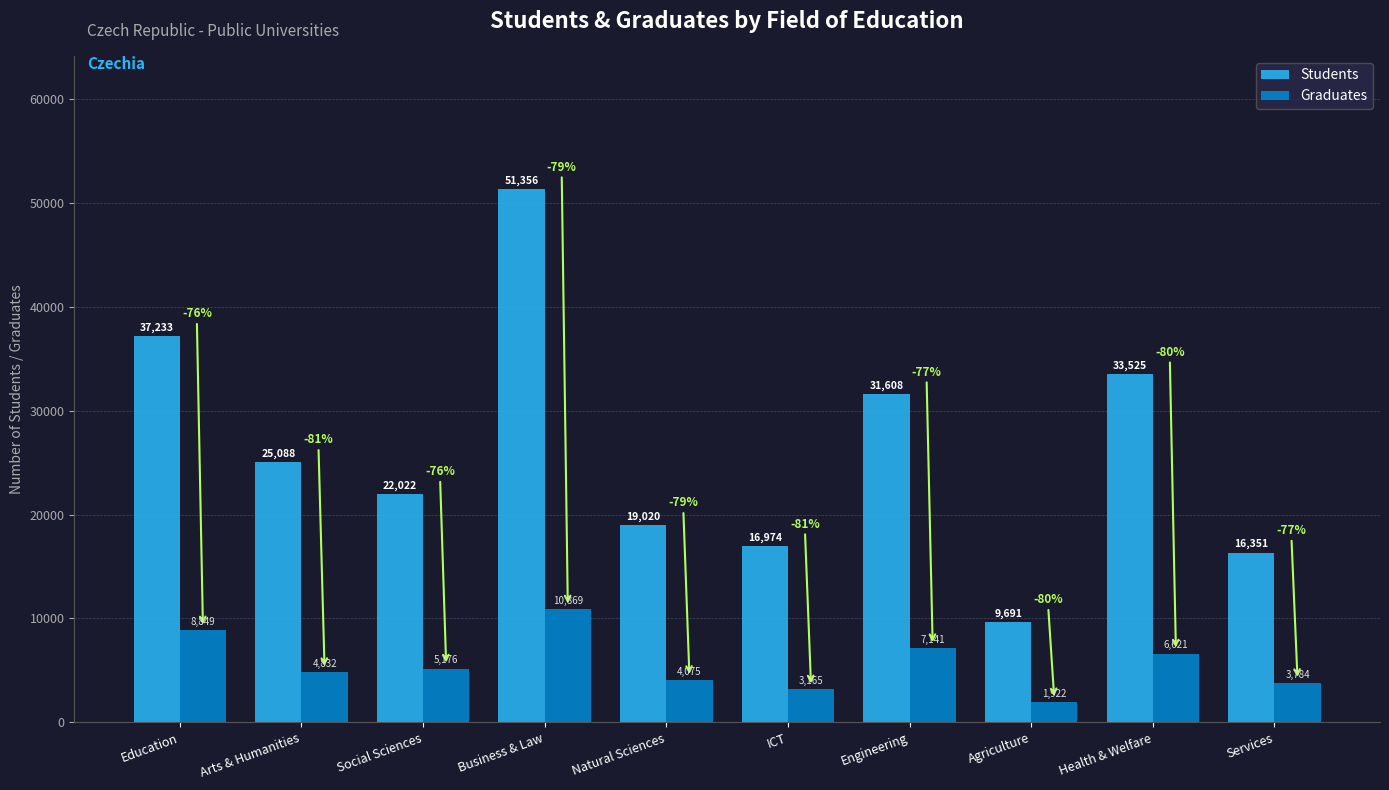

Reading left to right, extract all data points from this chart.

Students: Education=37233	Arts & Humanities=25088	Social Sciences=22022	Business & Law=51356	Natural Sciences=19020	ICT=16974	Engineering=31608	Agriculture=9691	Health & Welfare=33525	Services=16351
Graduates: Education=8849	Arts & Humanities=4832	Social Sciences=5176	Business & Law=10869	Natural Sciences=4075	ICT=3165	Engineering=7141	Agriculture=1922	Health & Welfare=6621	Services=3784